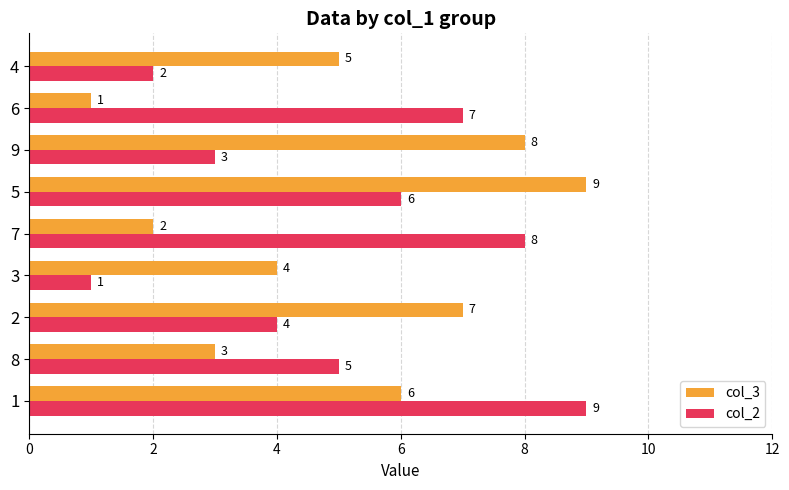

Between 8 and 3, which series saw the biggest shift?

col_2